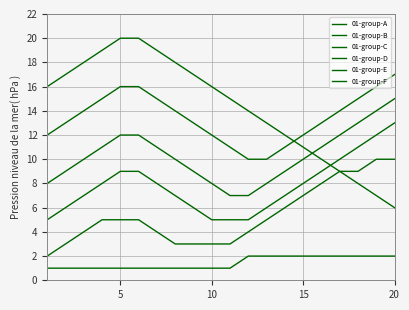

How many lines are shown in the chart?

6